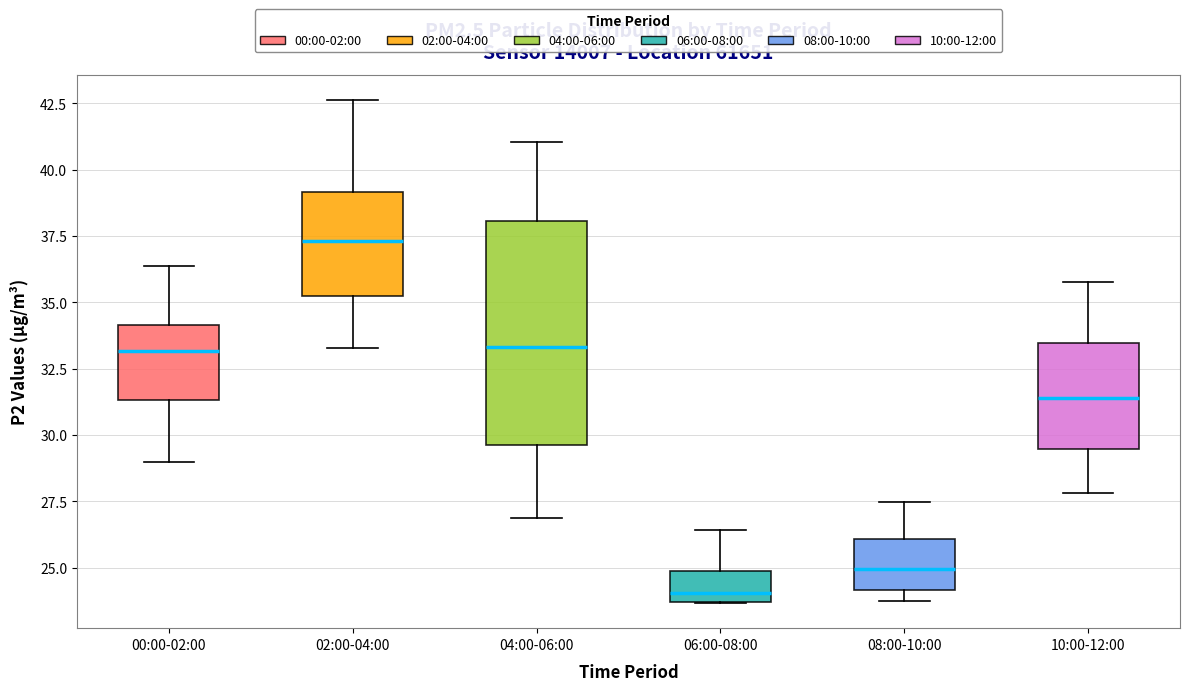

Which box is the tallest, from its lower edge to its upper edge?

04:00-06:00